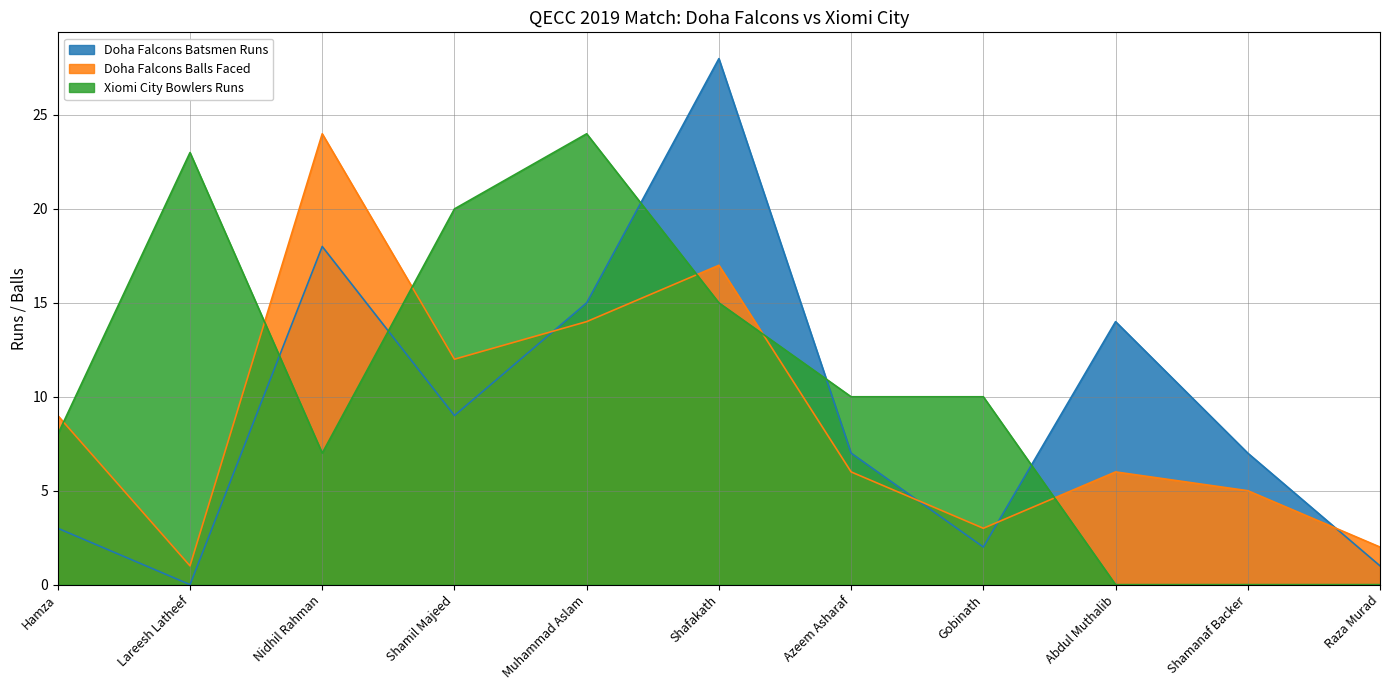

Which has a higher value, Muhammad Aslam or Nidhil Rahman?

Nidhil Rahman